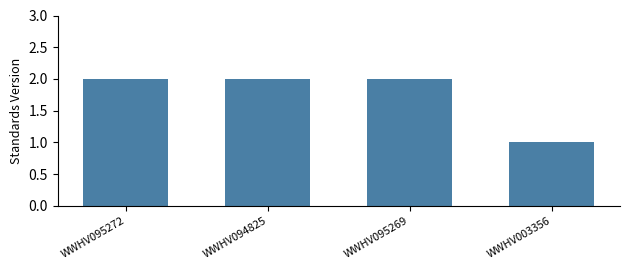

How many distinct data groups are displayed?

1